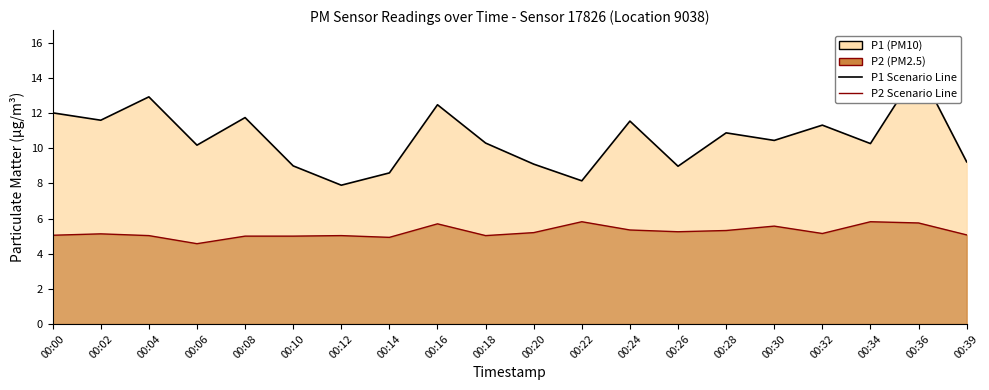

Reading left to right, extract all data points from this chart.

P1 Scenario Line: 12.0	11.6	12.9	10.2	11.8	9.0	7.9	8.6	12.5	10.3	9.1	8.2	11.6	9.0	10.9	10.4	11.3	10.3	14.6	9.2
P2 Scenario Line: 5.0	5.1	5.0	4.6	5.0	5.0	5.0	4.9	5.7	5.0	5.2	5.8	5.3	5.2	5.3	5.6	5.2	5.8	5.8	5.1